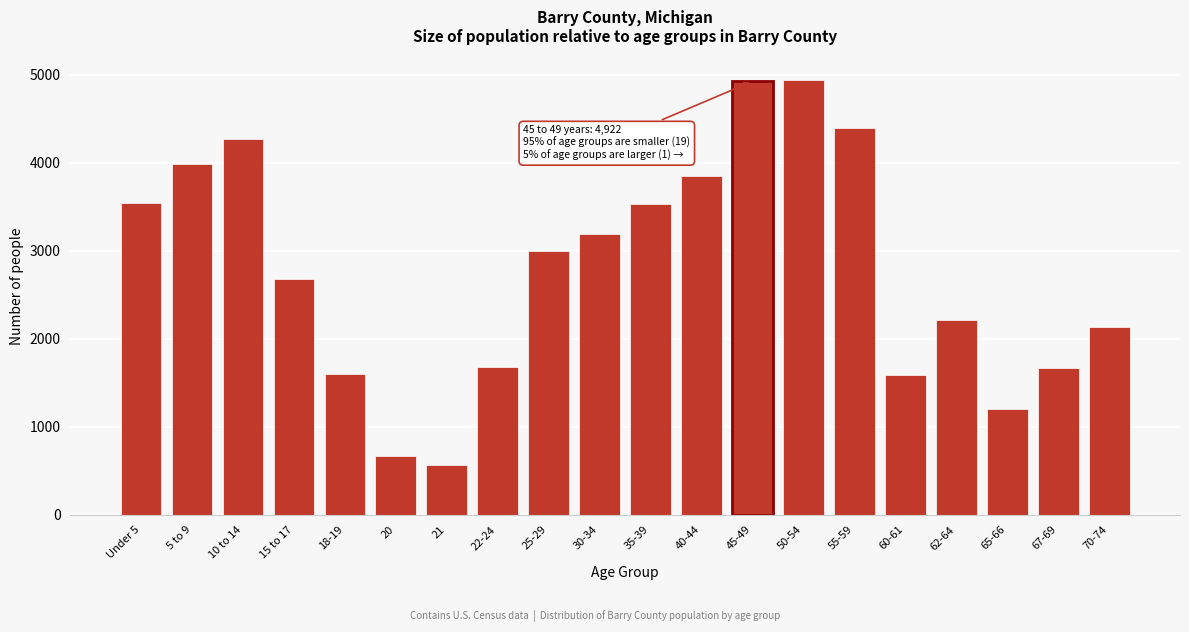

What is the ratio of the value at 40-44 to the value at 22-24?

2.3